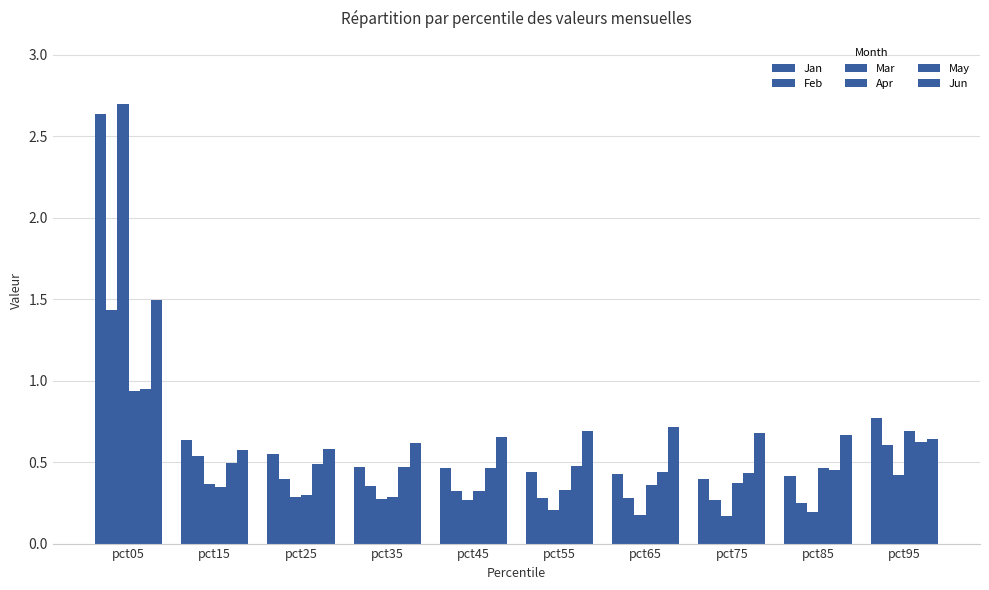

Are the bars horizontal?

No